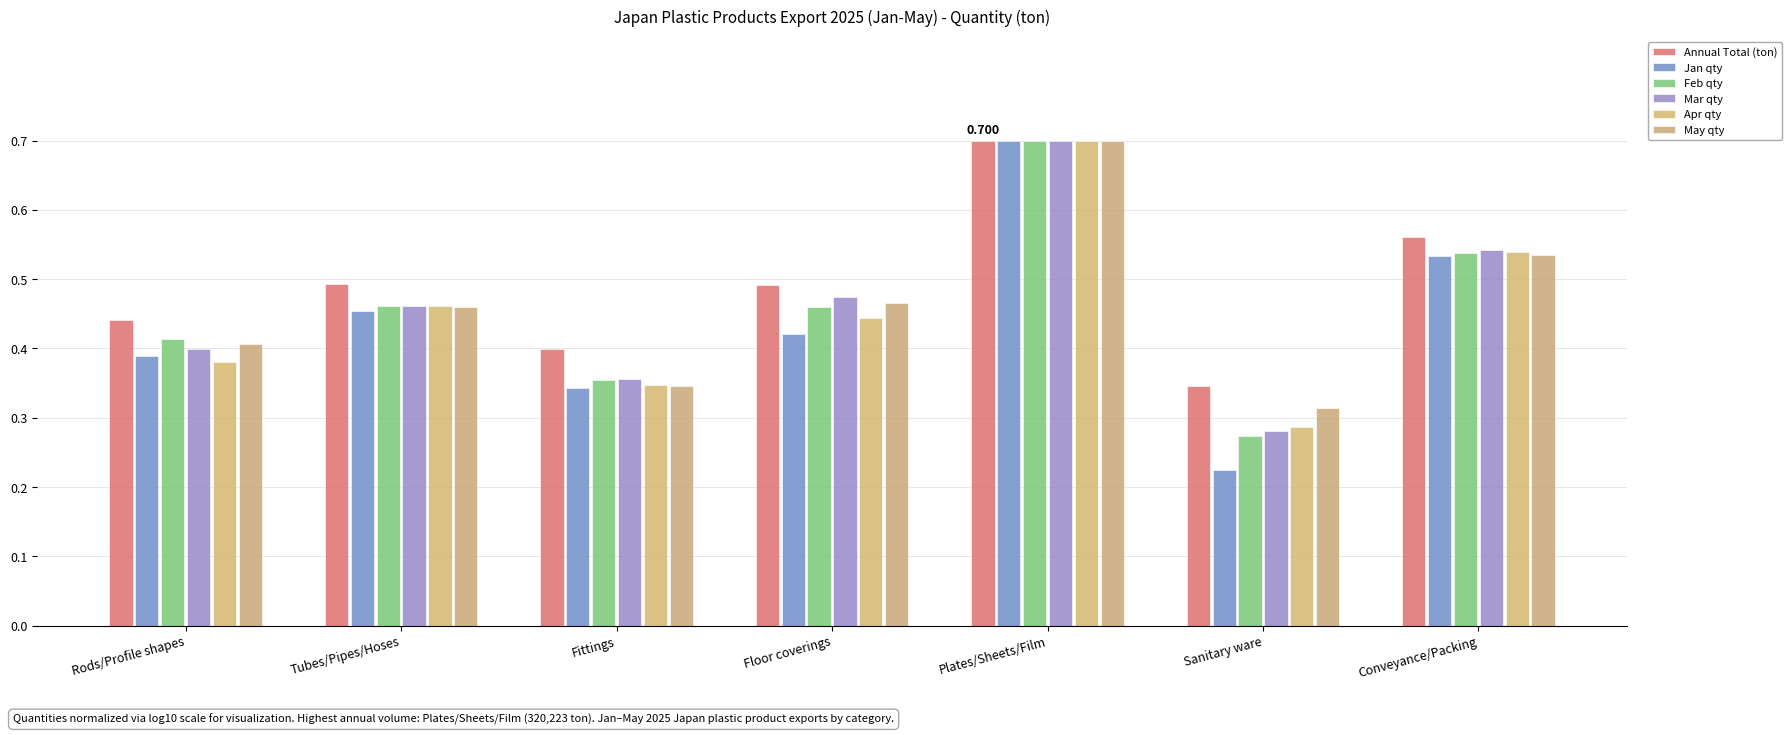

What position from the left is Fittings?

3